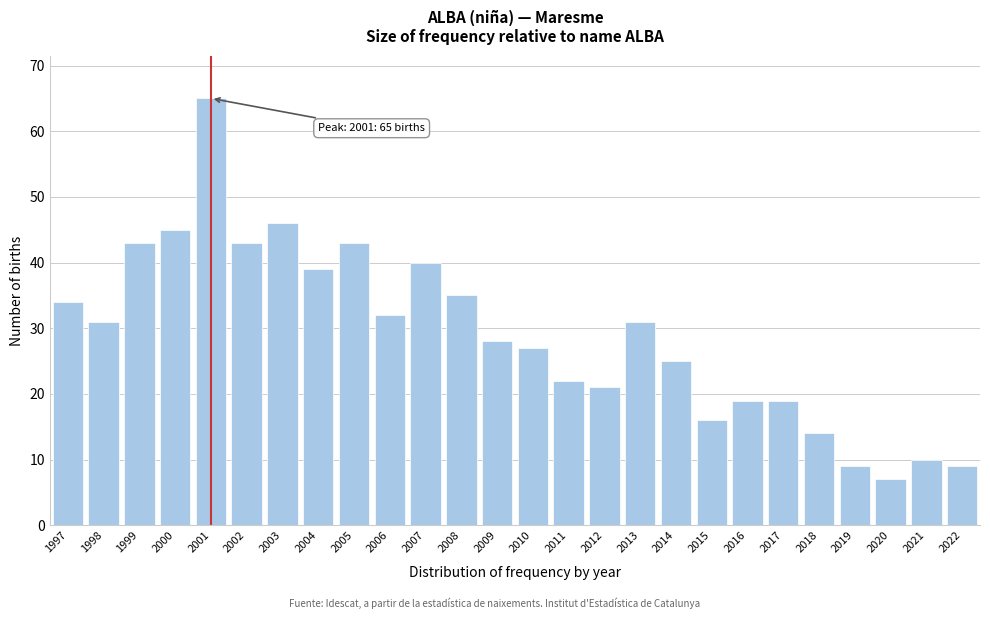

Reading left to right, transcribe all the data shown in this chart.

34	31	43	45	65	43	46	39	43	32	40	35	28	27	22	21	31	25	16	19	19	14	9	7	10	9